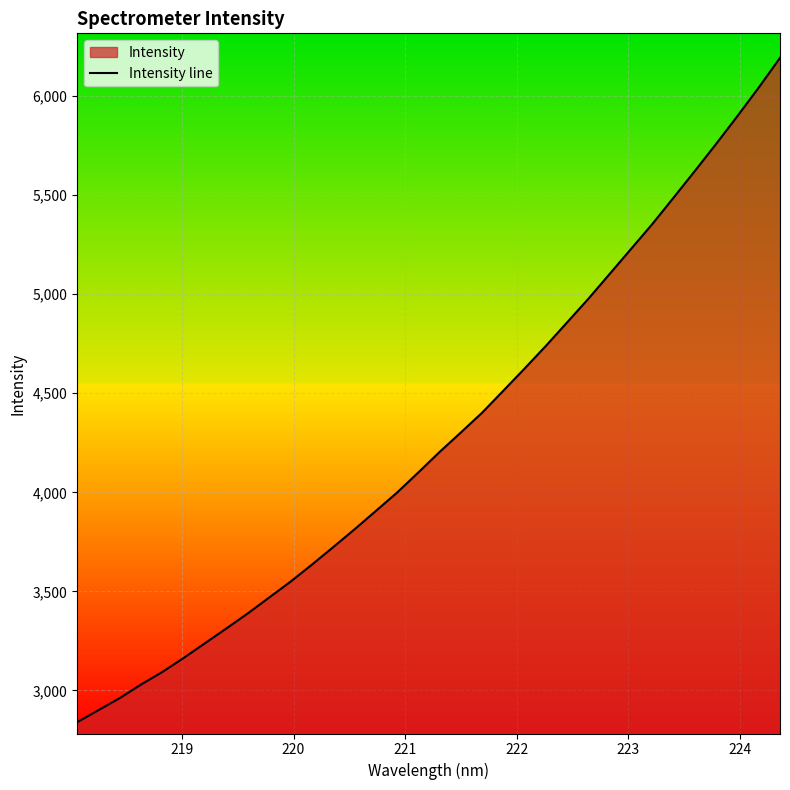

Reading left to right, transcribe all the data shown in this chart.

2839.4	2900.5	2961.4	3030.0	3093.5	3164.3	3238.6	3312.9	3388.7	3468.5	3548.3	3634.0	3722.5	3812.2	3904.9	3998.0	4099.7	4203.2	4301.8	4401.9	4513.3	4625.3	4739.7	4858.6	4977.9	5103.3	5229.0	5354.7	5488.1	5622.7	5759.3	5899.6	6043.4	6193.3